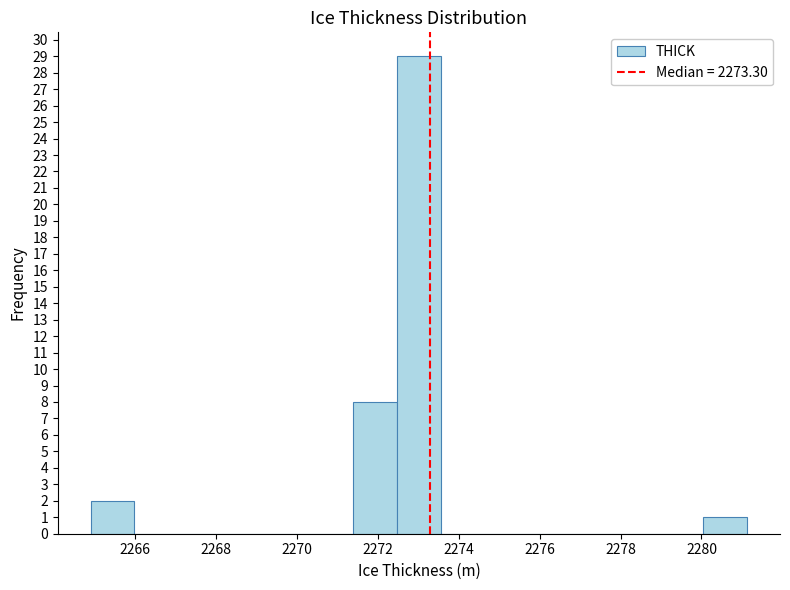

Reading left to right, transcribe this chart: for each bar, give the range it covers on the x-axis and its height. Neither the bar edges nor the heights are printed on the chart, so give them approximately, as read against the axes.

2265.0 to 2266.0: 2
2266.0 to 2267.0: 0
2267.0 to 2268.2: 0
2268.2 to 2269.2: 0
2269.2 to 2270.4: 0
2270.4 to 2271.4: 0
2271.4 to 2272.4: 8
2272.4 to 2273.6: 29
2273.6 to 2274.6: 0
2274.6 to 2275.8: 0
2275.8 to 2276.8: 0
2276.8 to 2277.8: 0
2277.8 to 2279.0: 0
2279.0 to 2280.0: 0
2280.0 to 2281.2: 1